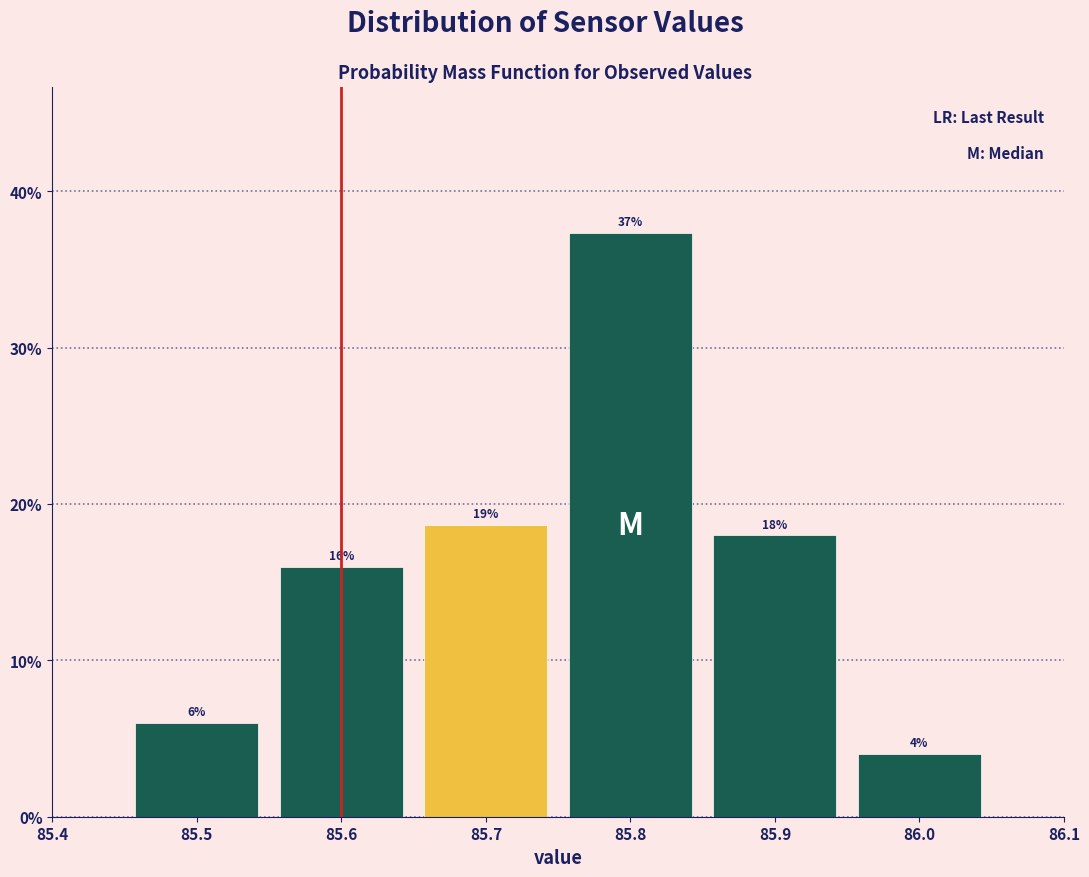

Over which range of the x-axis is the bar tallest?

85.75 to 85.85